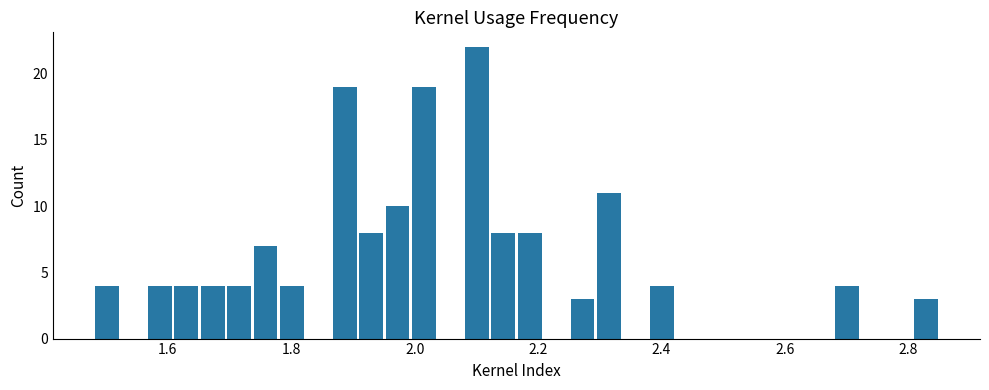

Read against the x-axis, roughly where is the centre of the tallest bar?

2.10